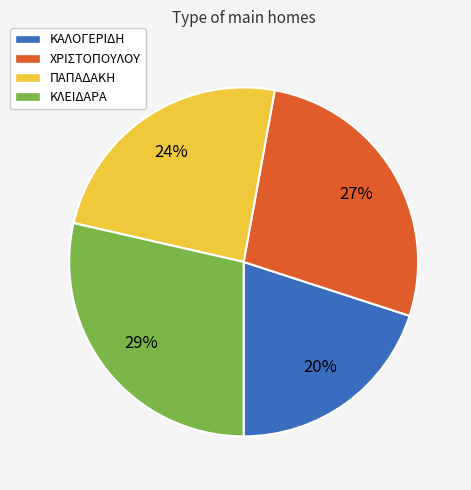

Between ΧΡΙΣΤΟΠΟΥΛΟΥ and ΚΑΛΟΓΕΡΙΔΗ, which is larger?

ΧΡΙΣΤΟΠΟΥΛΟΥ